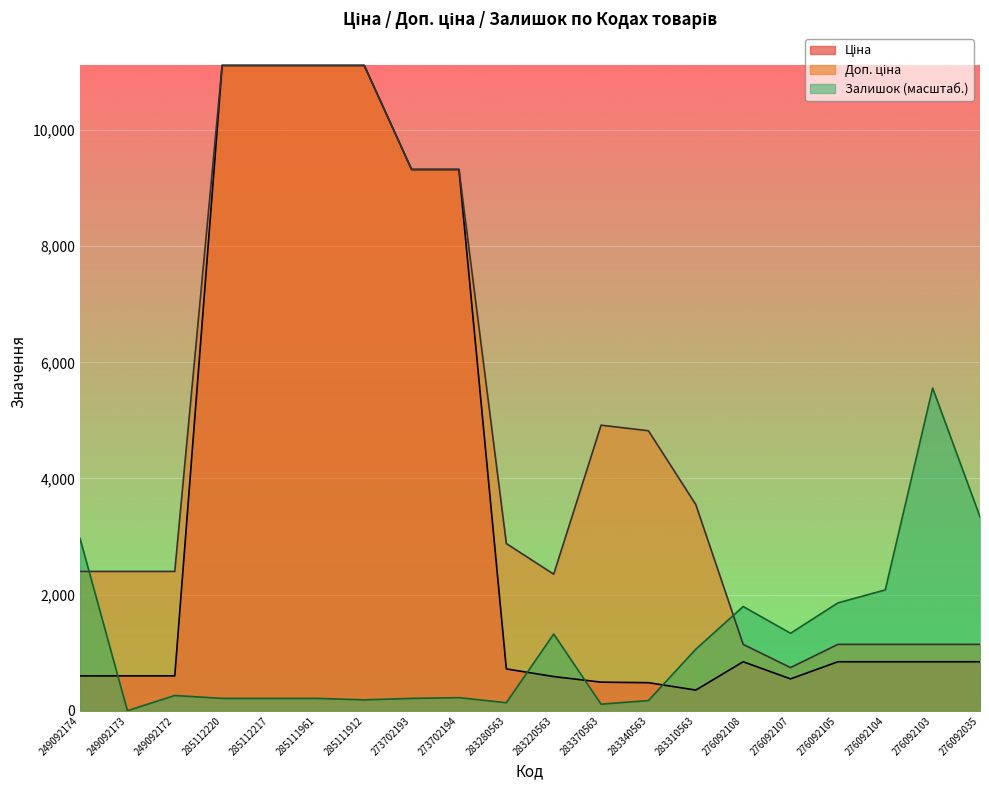

How many values in the Доп. ціна series are below 2878?

10